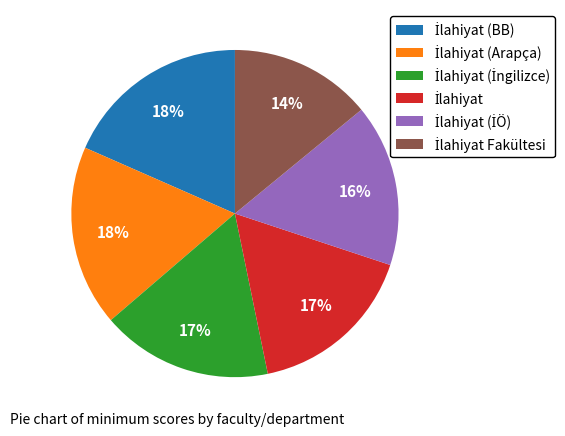

Does any single category account for the majority?

No